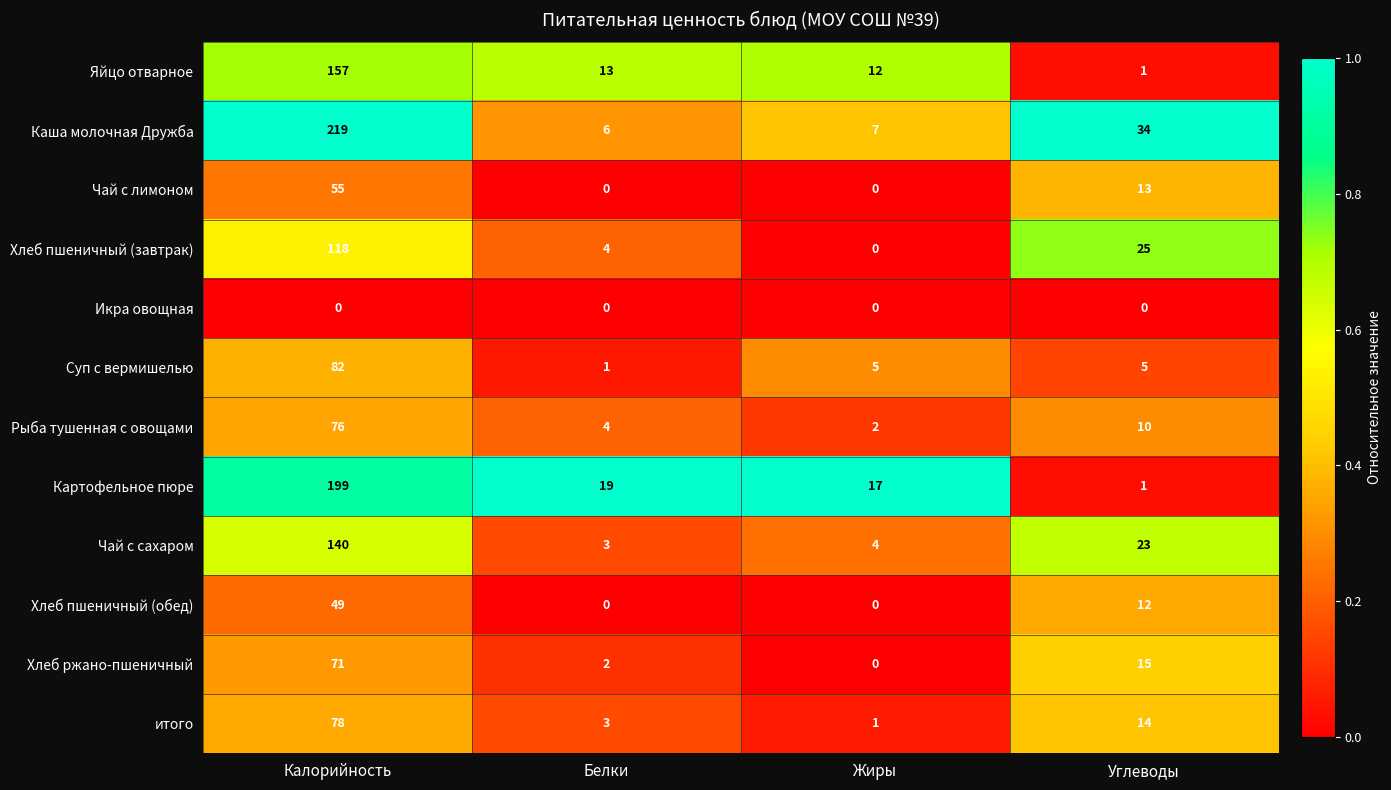

The Хлеб пшеничный (обед) series shows 0 at Жиры. True or false?

True